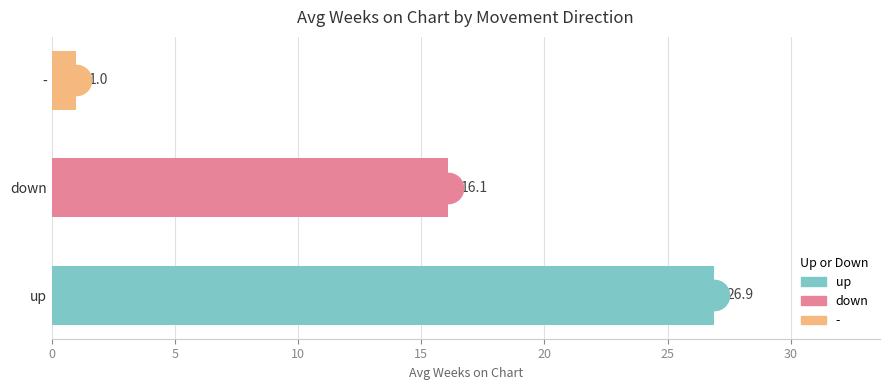

How many data points are above 16?

2